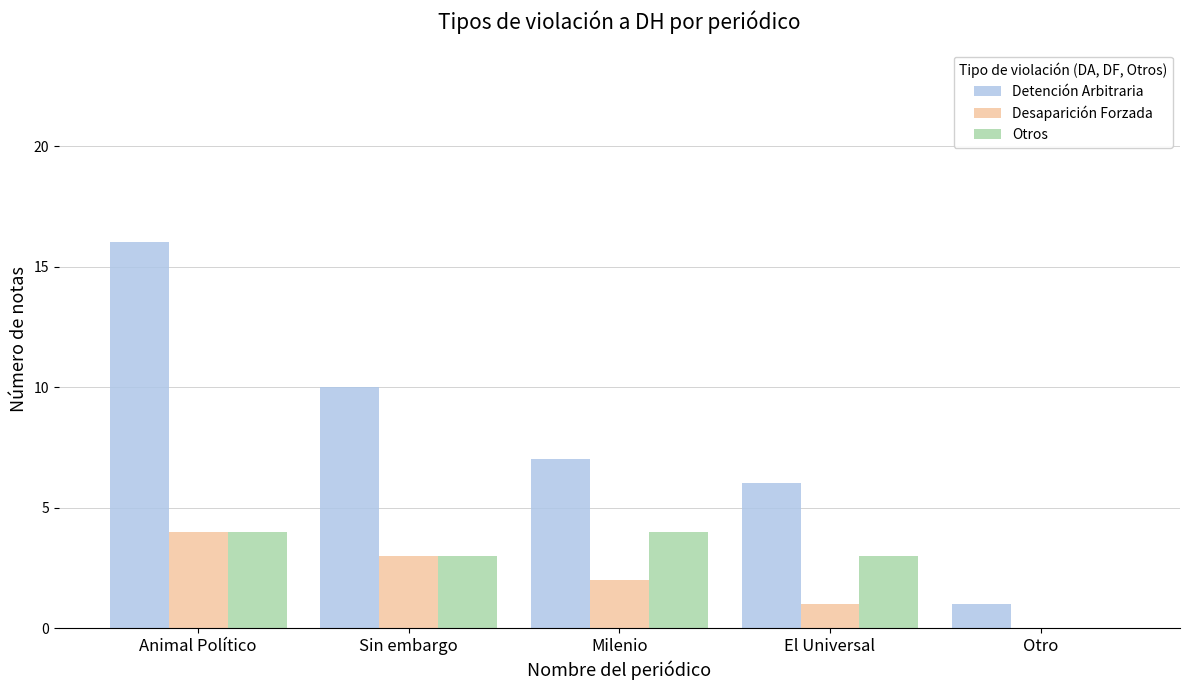

What is the approximate value of Otros at El Universal?

3